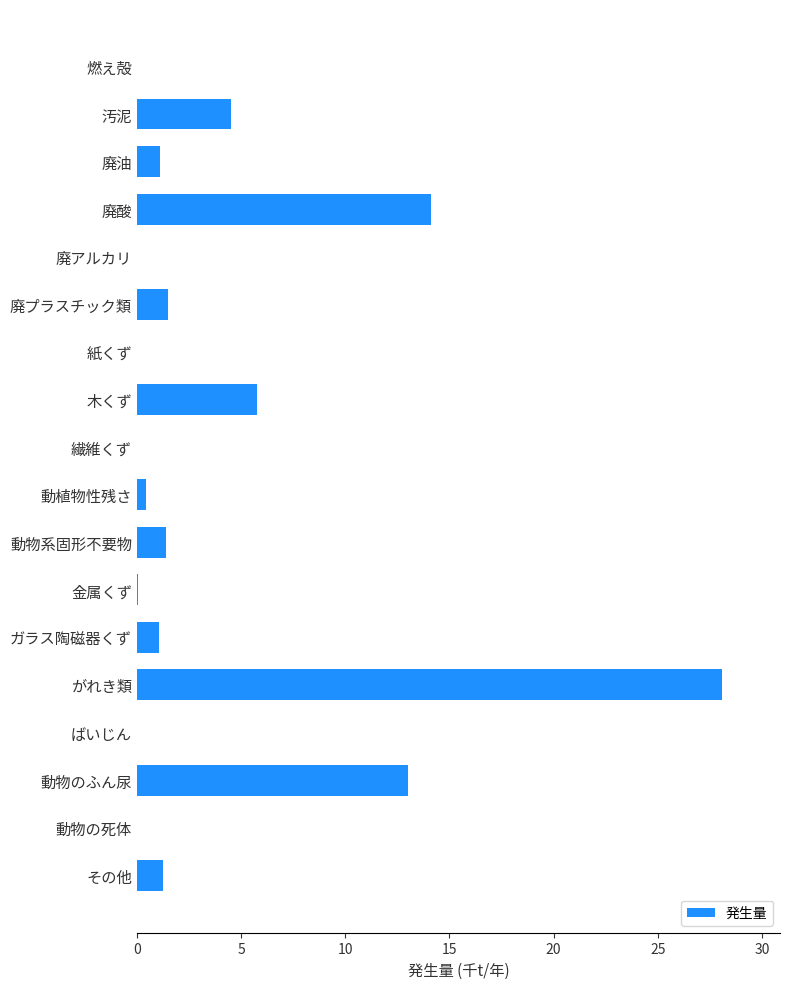

Which label corresponds to the largest value in the chart?

がれき類